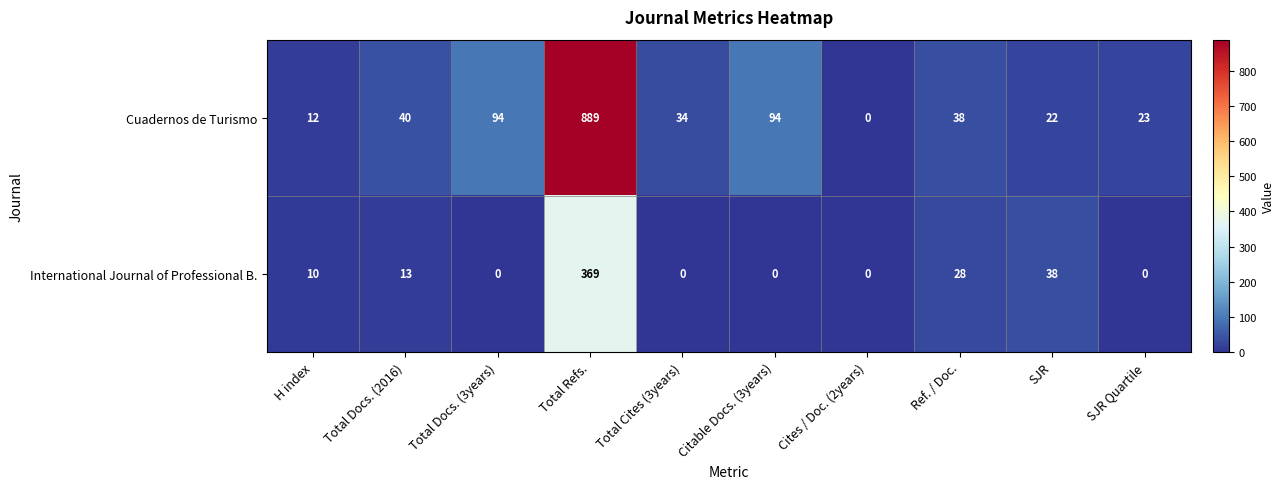

Rank the series by their average value, from highest to lowest.

Cuadernos de Turismo, International Journal of Professional B.